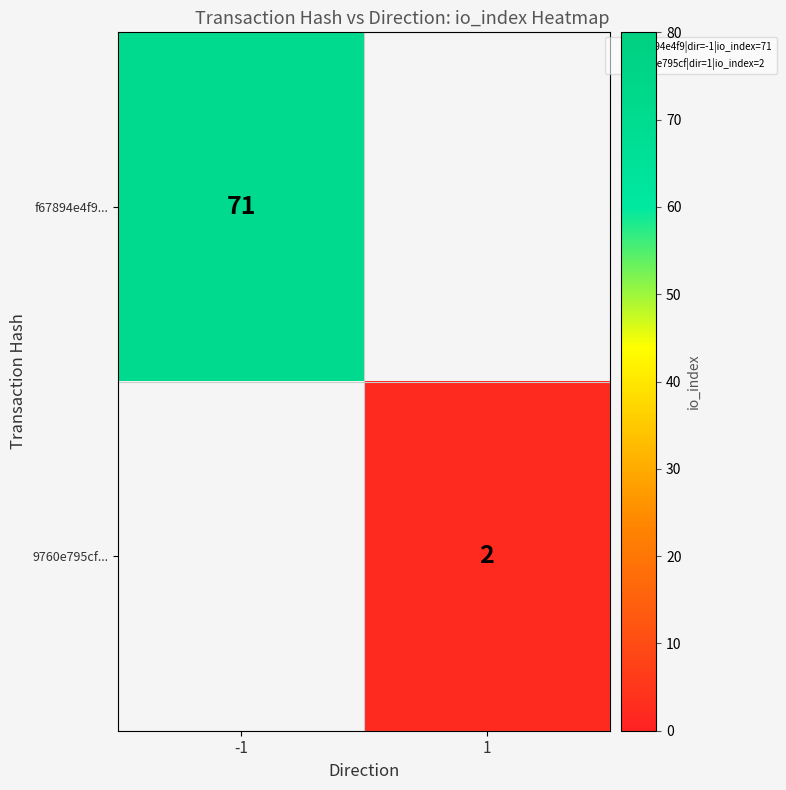

At 1, list the series in order from largest to smallest.

f67894e4f9..., 9760e795cf...